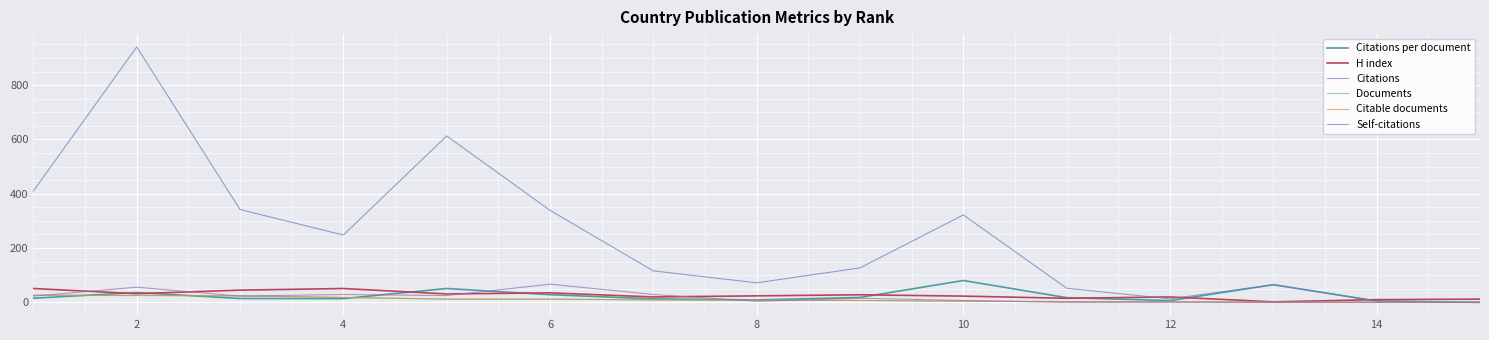

Which series has the widest spread of values?

Citations